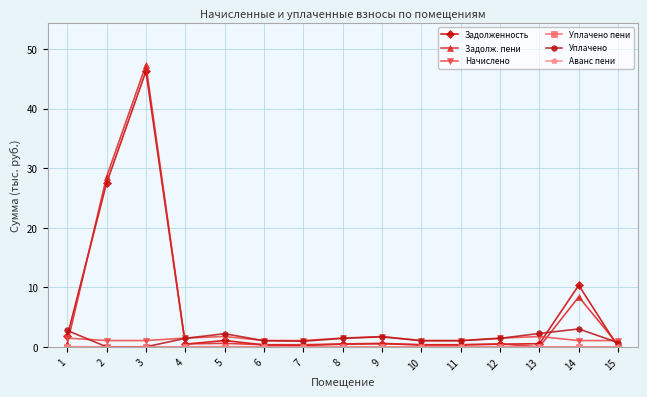

Which series has the widest spread of values?

Задолж. пени